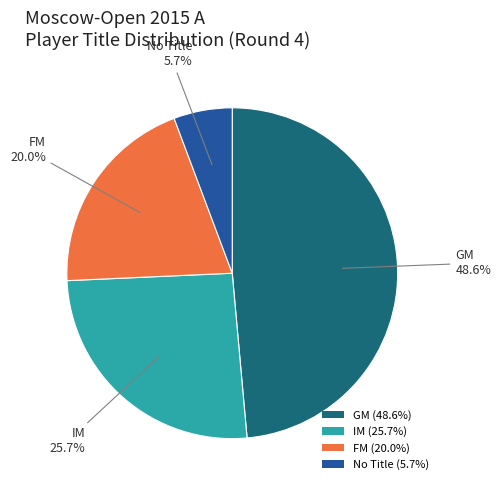

Does any single category account for the majority?

No